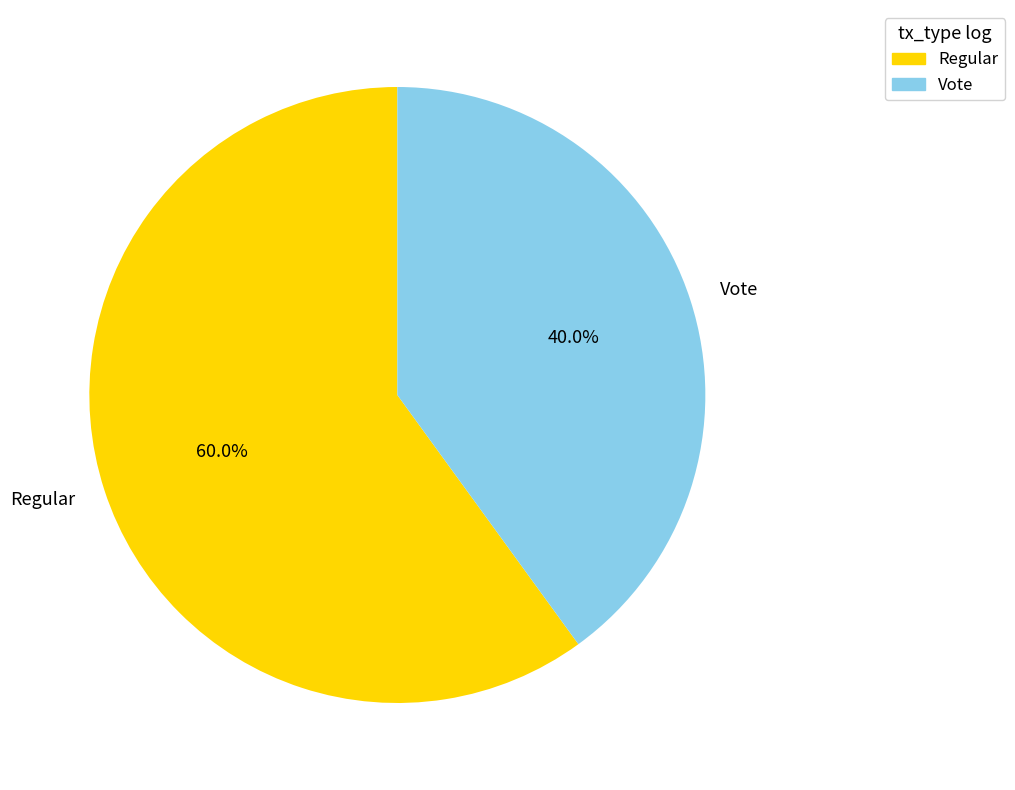

Which slice is the smallest?

Vote